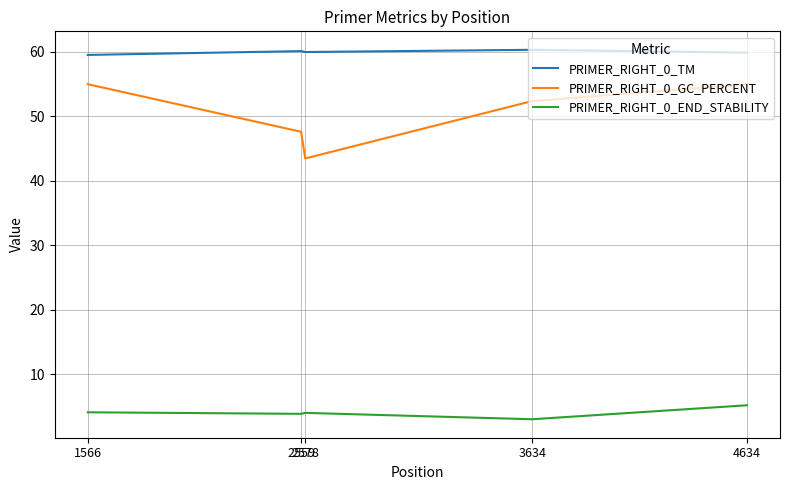

What is the minimum value shown in the chart?

3.0